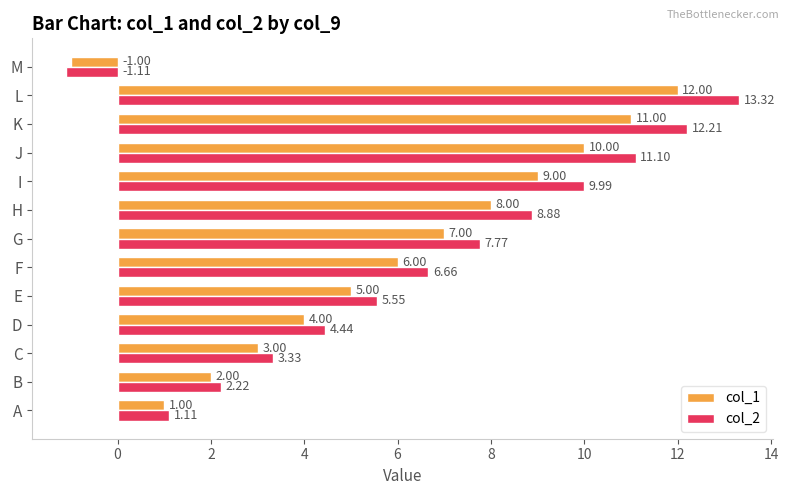

What are all the series names shown in the legend?

col_1, col_2